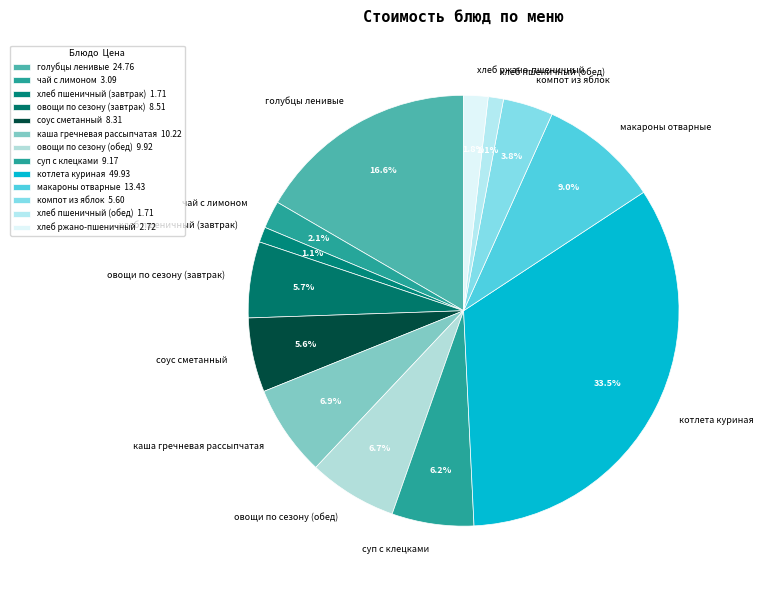

Is котлета куриная the majority of the pie?

No